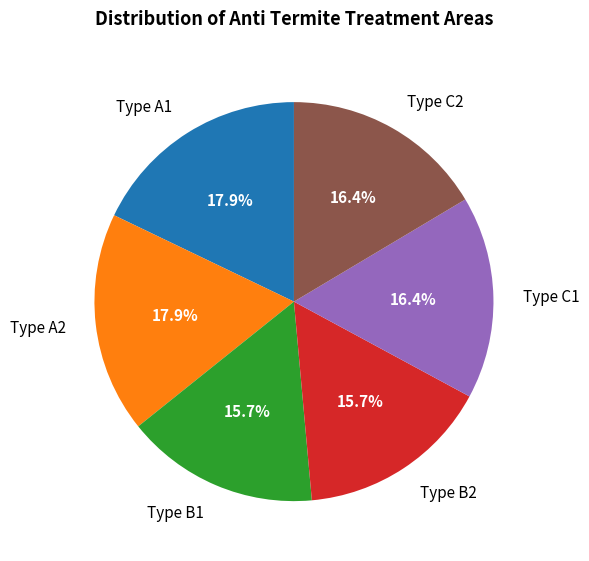

To the nearest percent, what portion does Type B2 represent?

16%